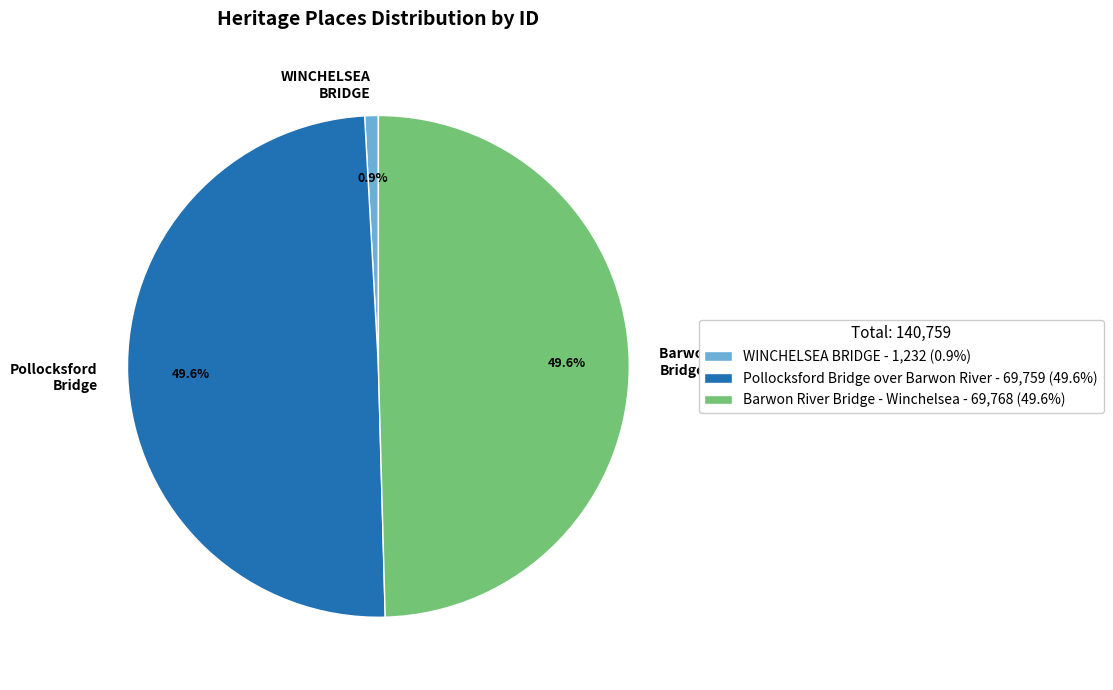

True or false: WINCHELSEA BRIDGE accounts for 11% of the total.

False